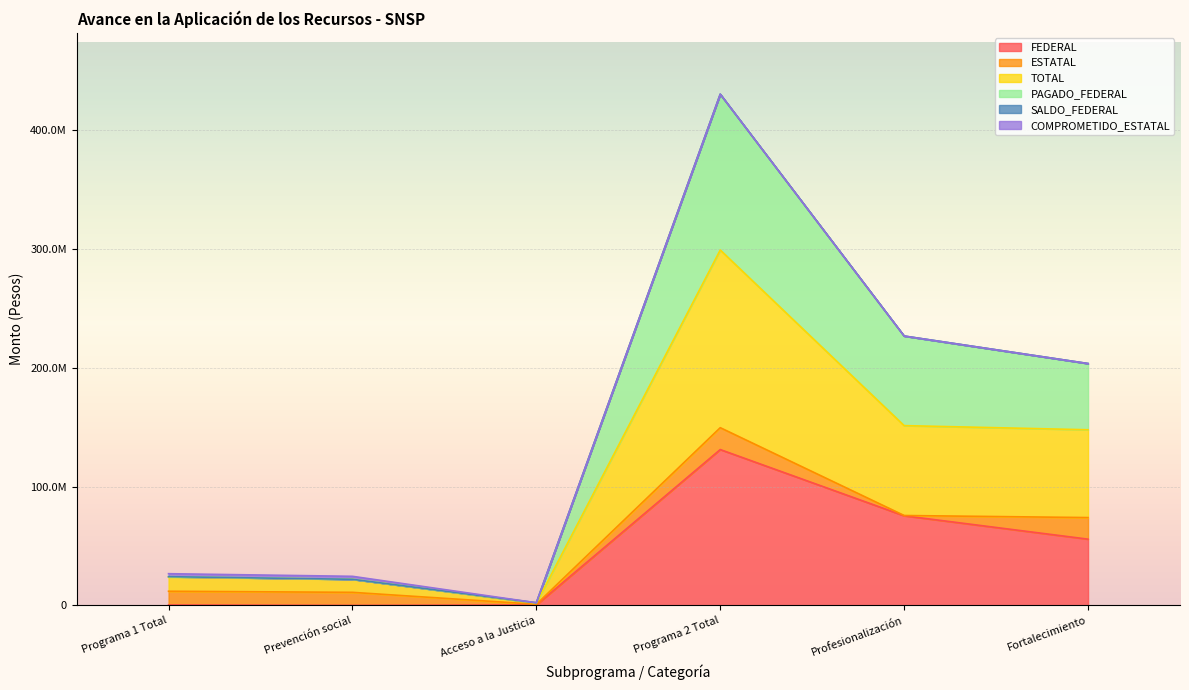

What position from the right is Fortalecimiento?

1